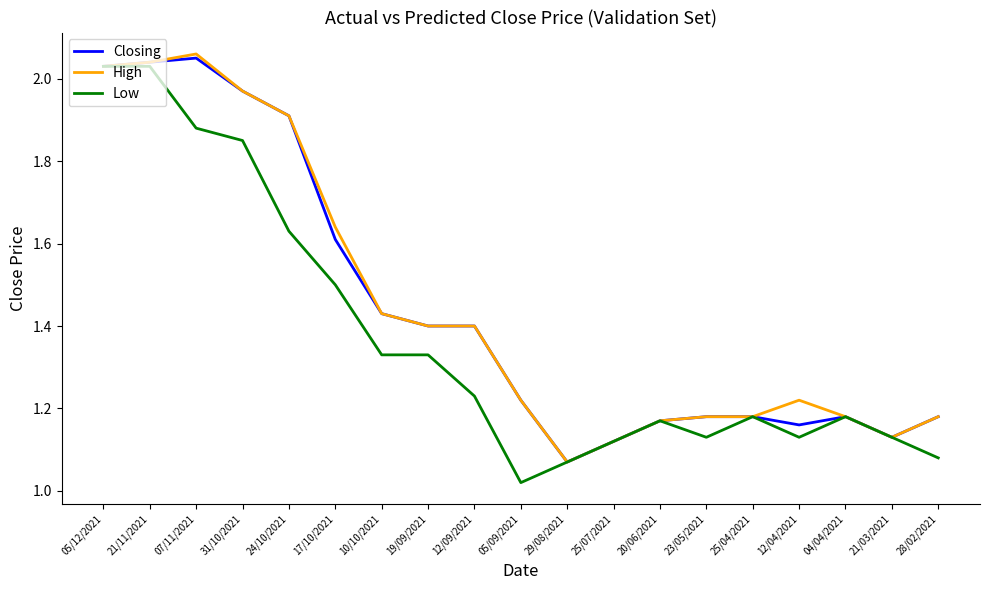

At which label is Closing closest to 1?

29/08/2021